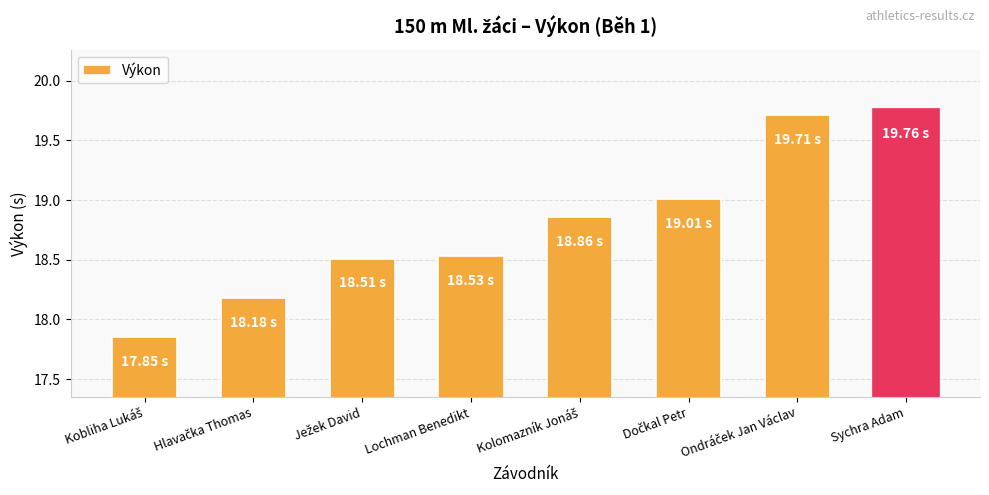

What is the sum of all values?

150.4